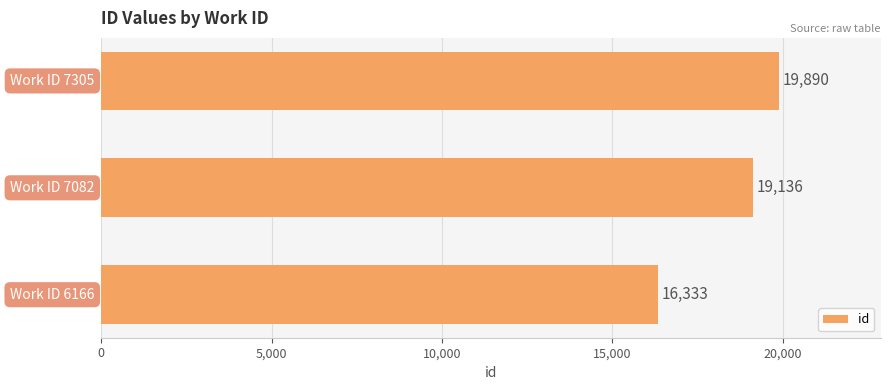

What is the difference between the second highest and minimum values?

2803